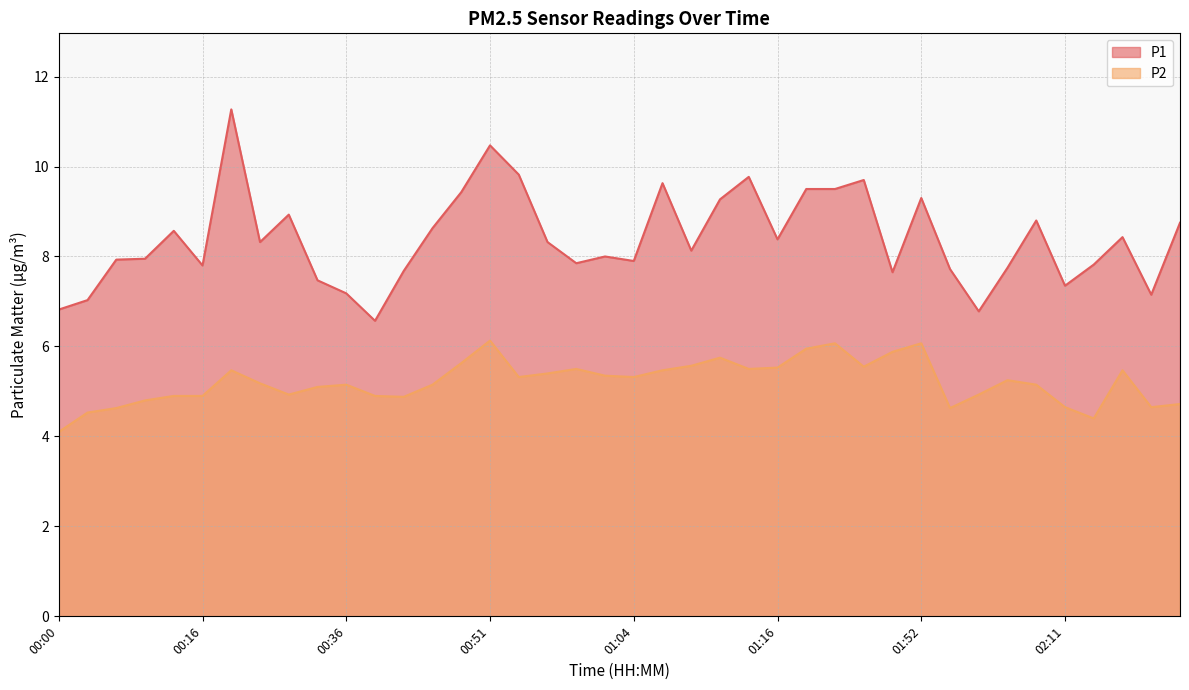

At how many categories does at least one series exceed 4?

40